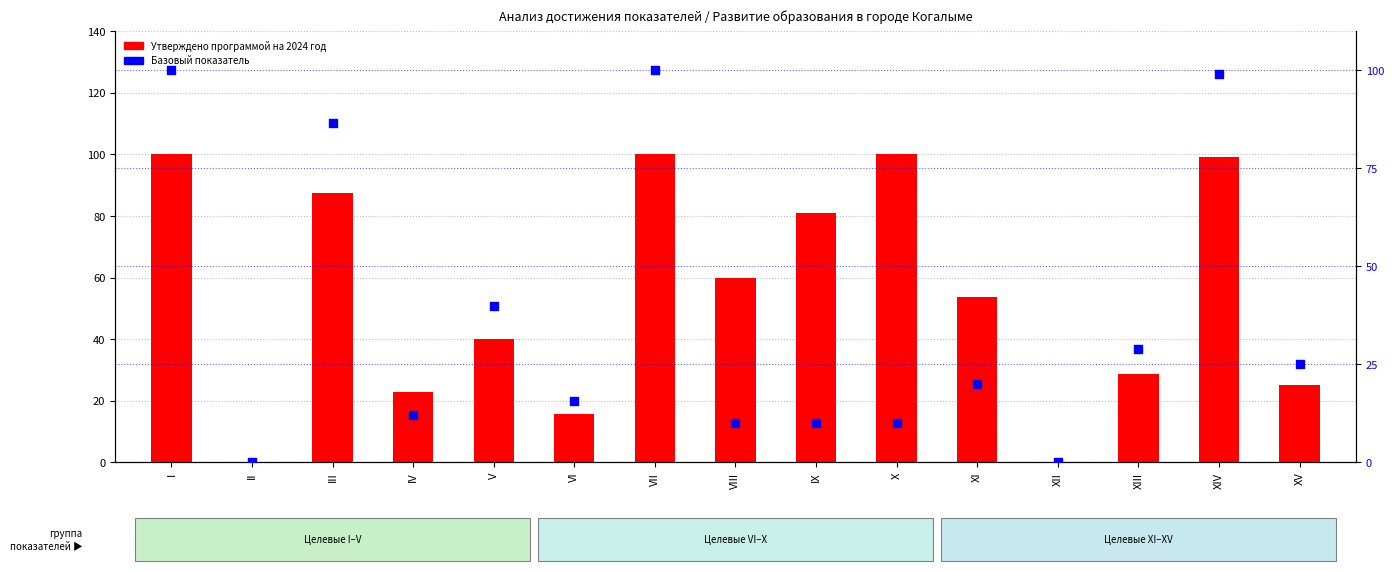

What are all the series names shown in the legend?

Утверждено программой на 2024 год, Базовый показатель